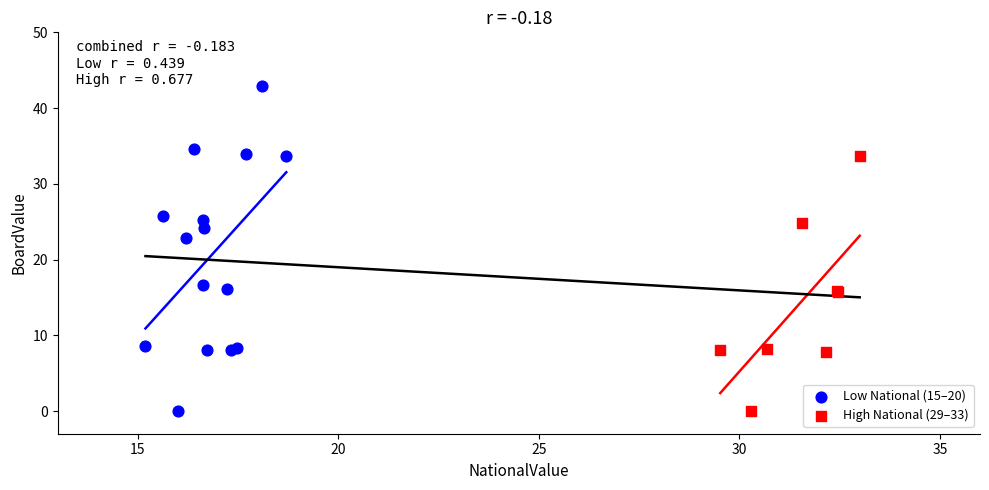

Which series contains the highest Y value?

Low National (15–20)